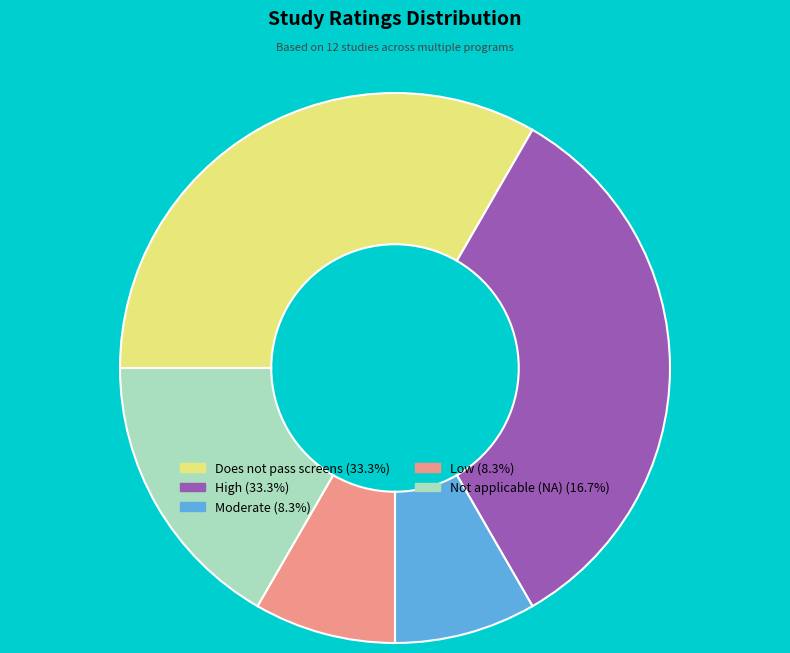

Does High account for over 50% of the chart?

No